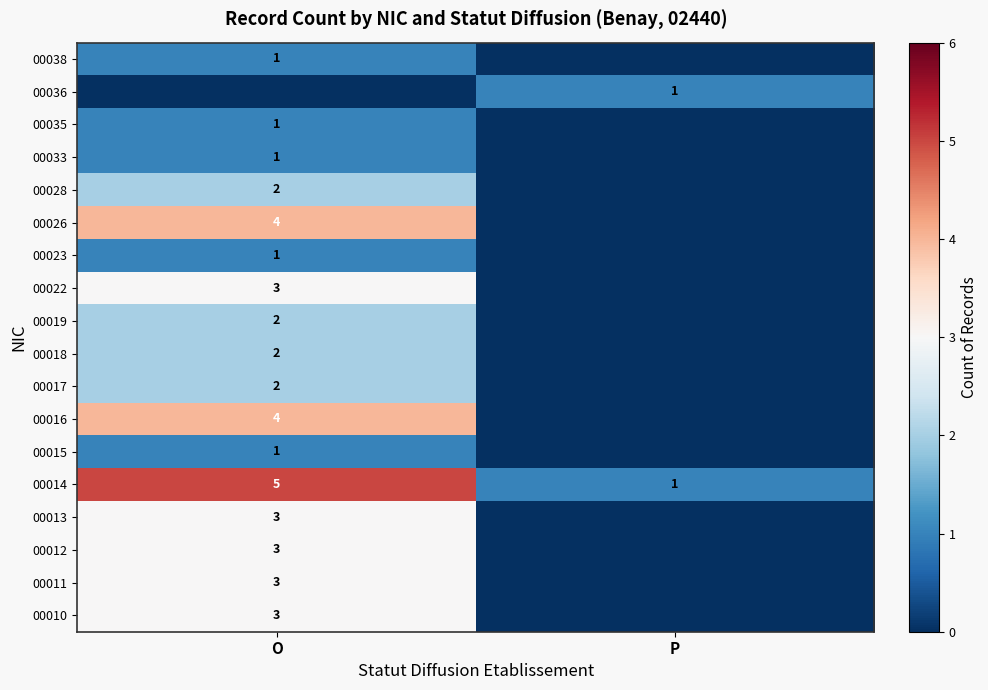

At which label does 00014 reach its peak?

O